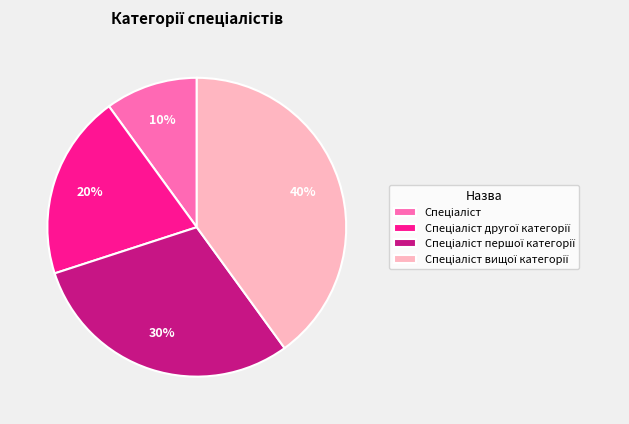

To the nearest percent, what is the average slice percentage?

25%